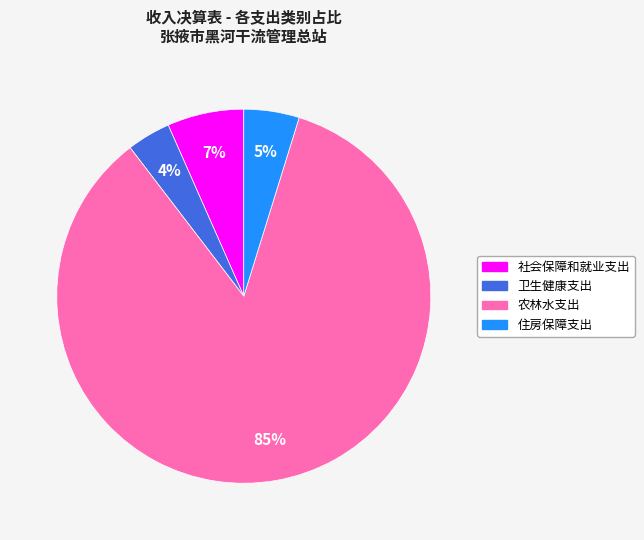

Does any single category account for the majority?

Yes